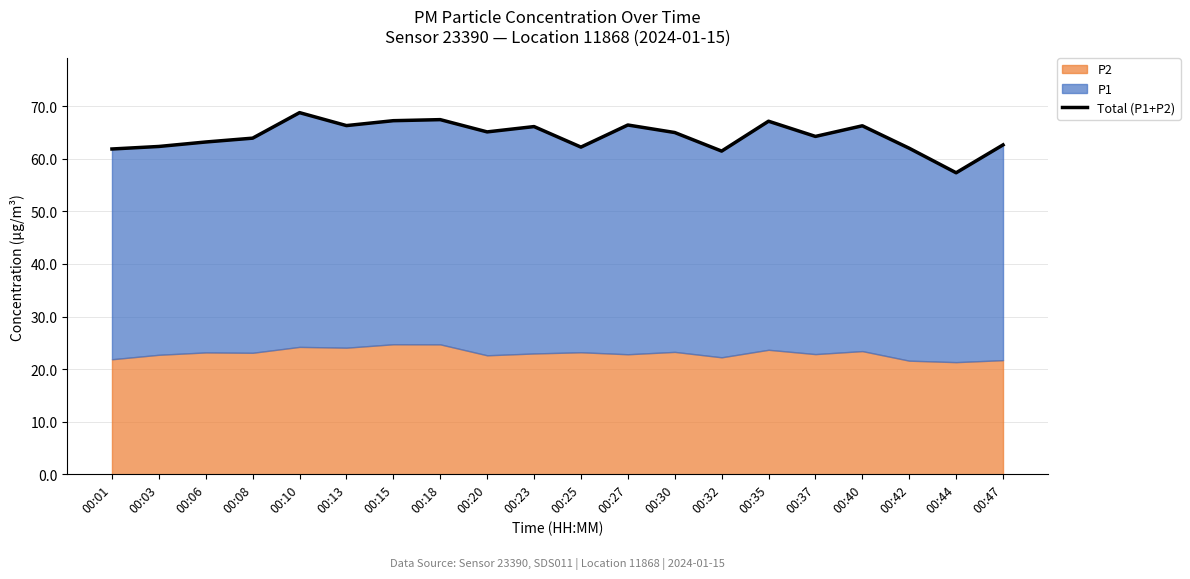

List the labels in order of value, smallest first.

00:44, 00:32, 00:01, 00:42, 00:25, 00:03, 00:47, 00:06, 00:08, 00:37, 00:30, 00:20, 00:23, 00:40, 00:13, 00:27, 00:35, 00:15, 00:18, 00:10